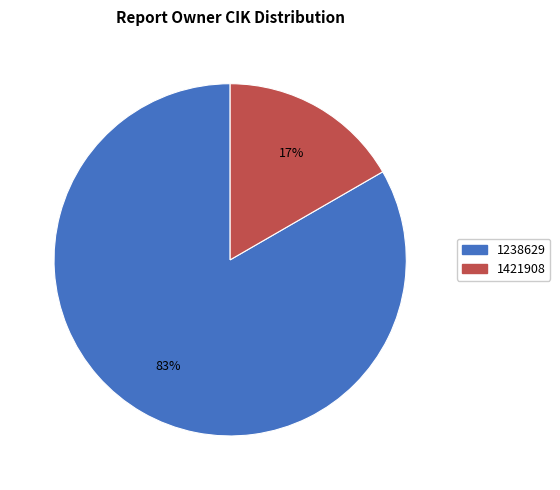

Does any single category account for the majority?

Yes